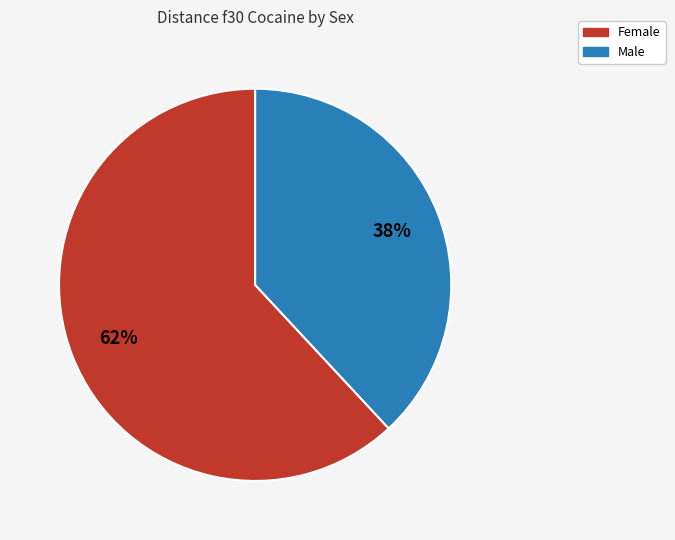

Is there a majority slice in this chart?

Yes